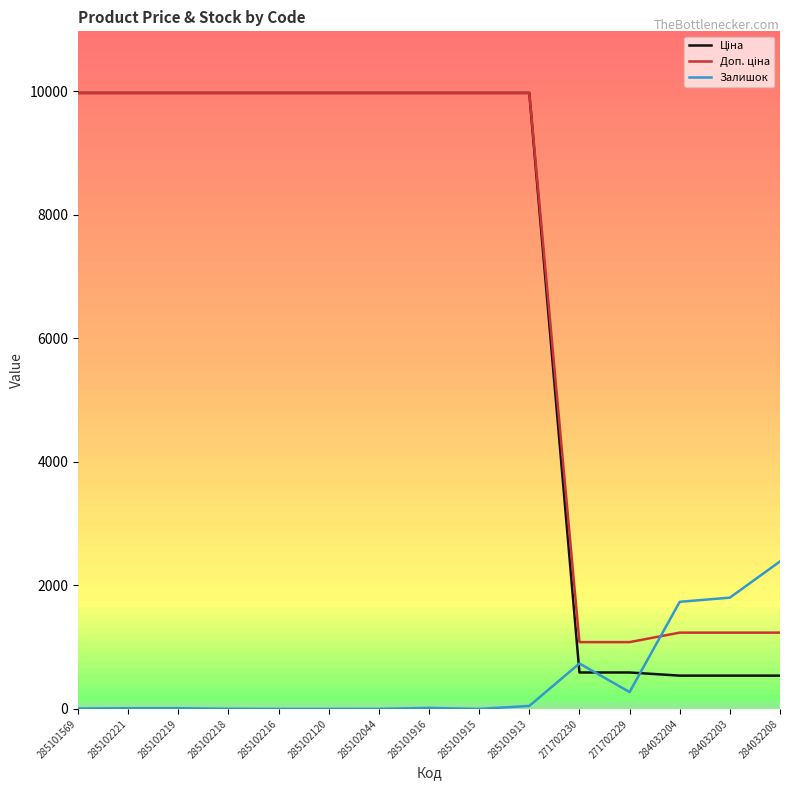

What position from the right is 285101916?

8